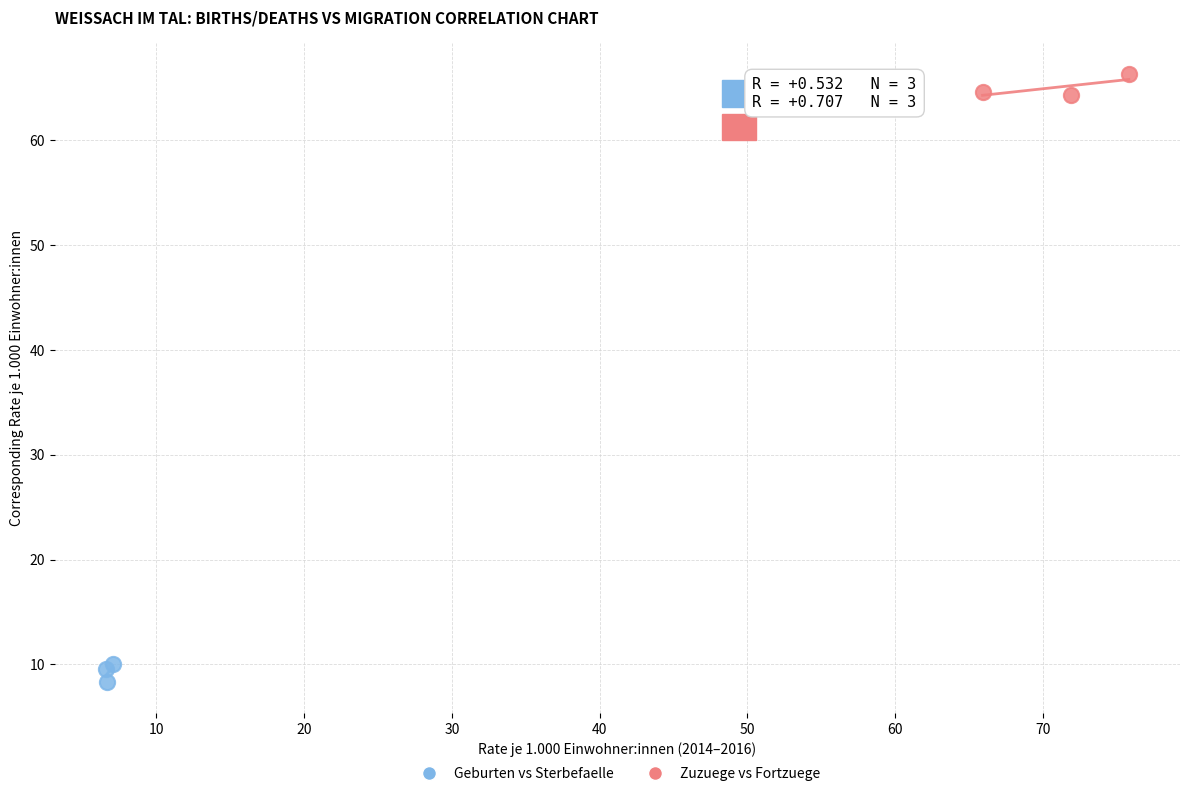

Which series contains the highest Y value?

Zuzuege vs Fortzuege